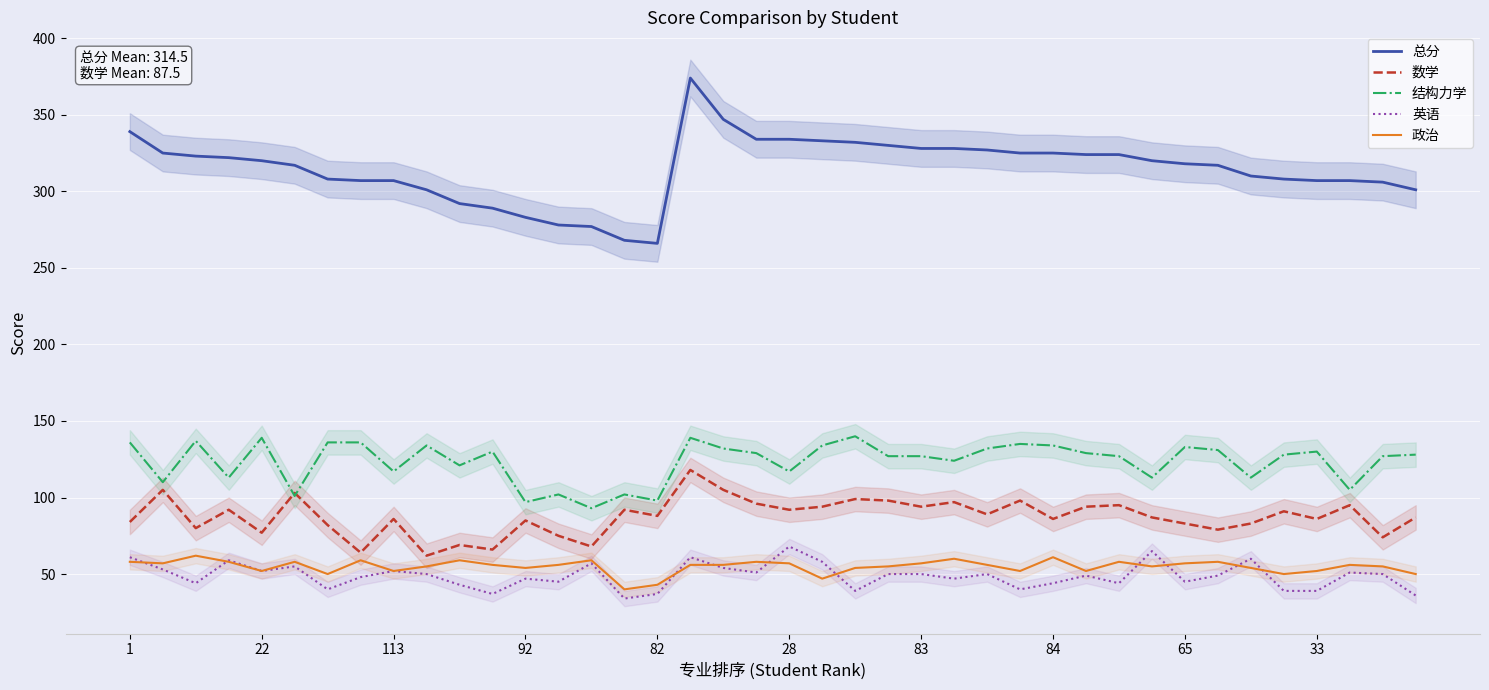

The value of 英语 at 21 is 58. True or false?

True